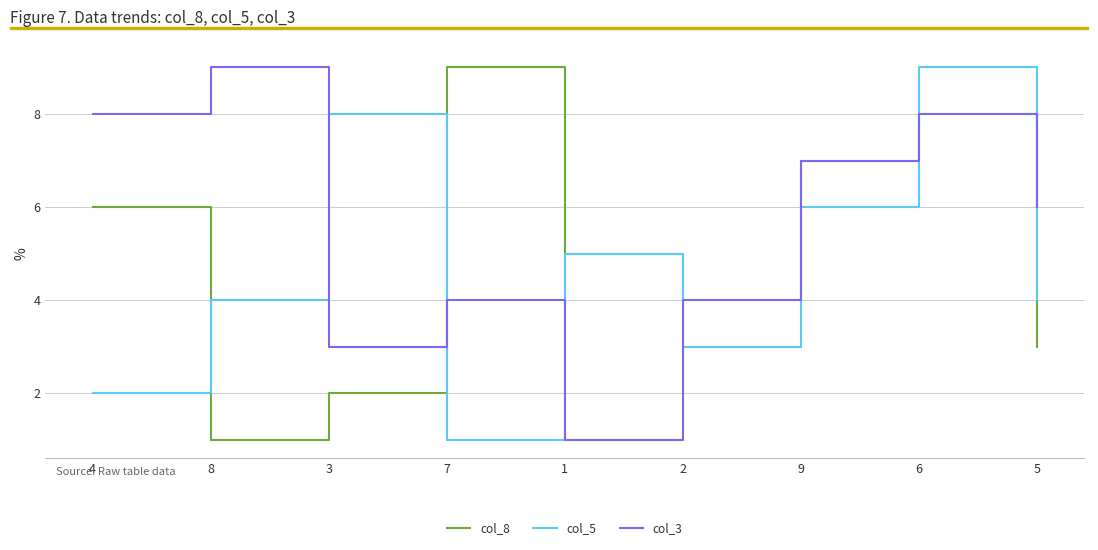

What is the sum of all col_5 values?

42